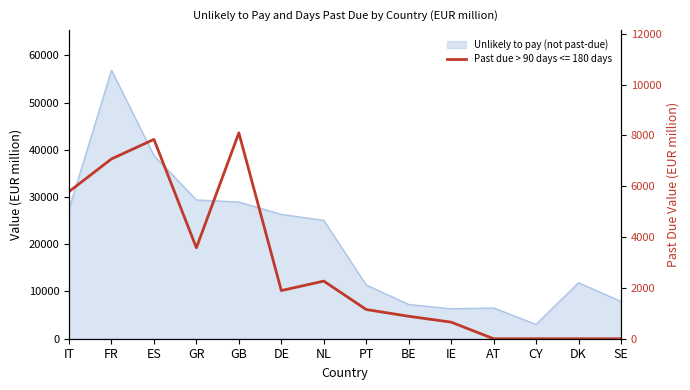

Which series changed the most between ES and GB?

Unlikely to pay (not past-due)